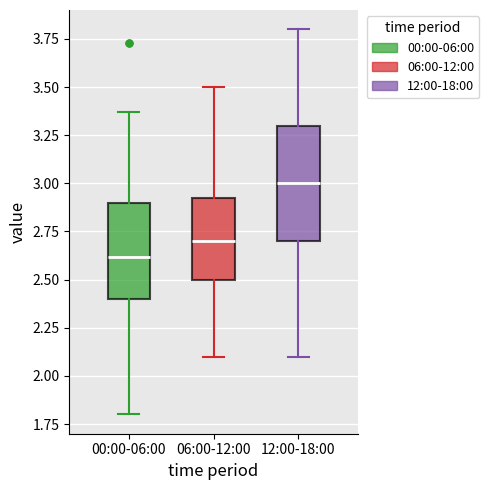

Which box has the highest median line?

12:00-18:00